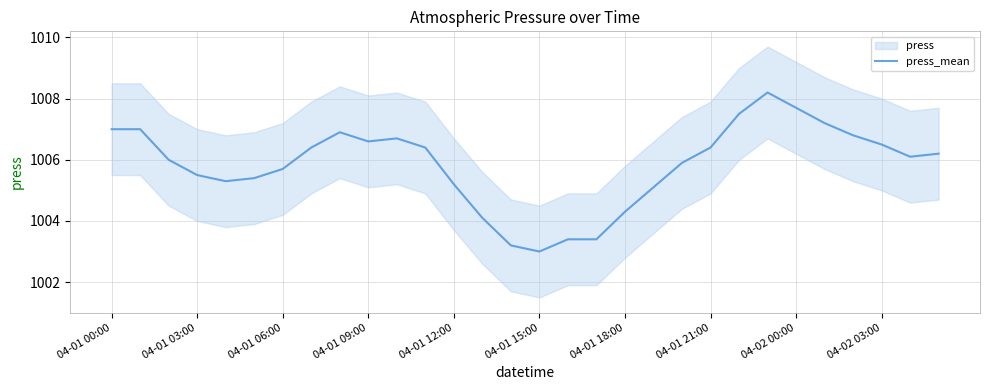

Which has a higher value, 16 or 13?

13